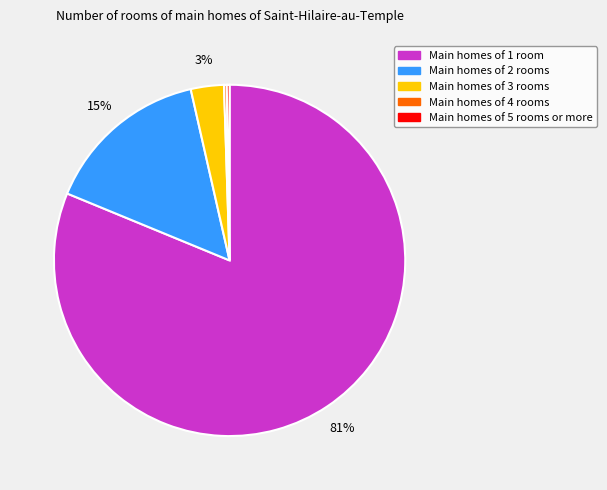

To the nearest percent, what is the average slice percentage?

20%